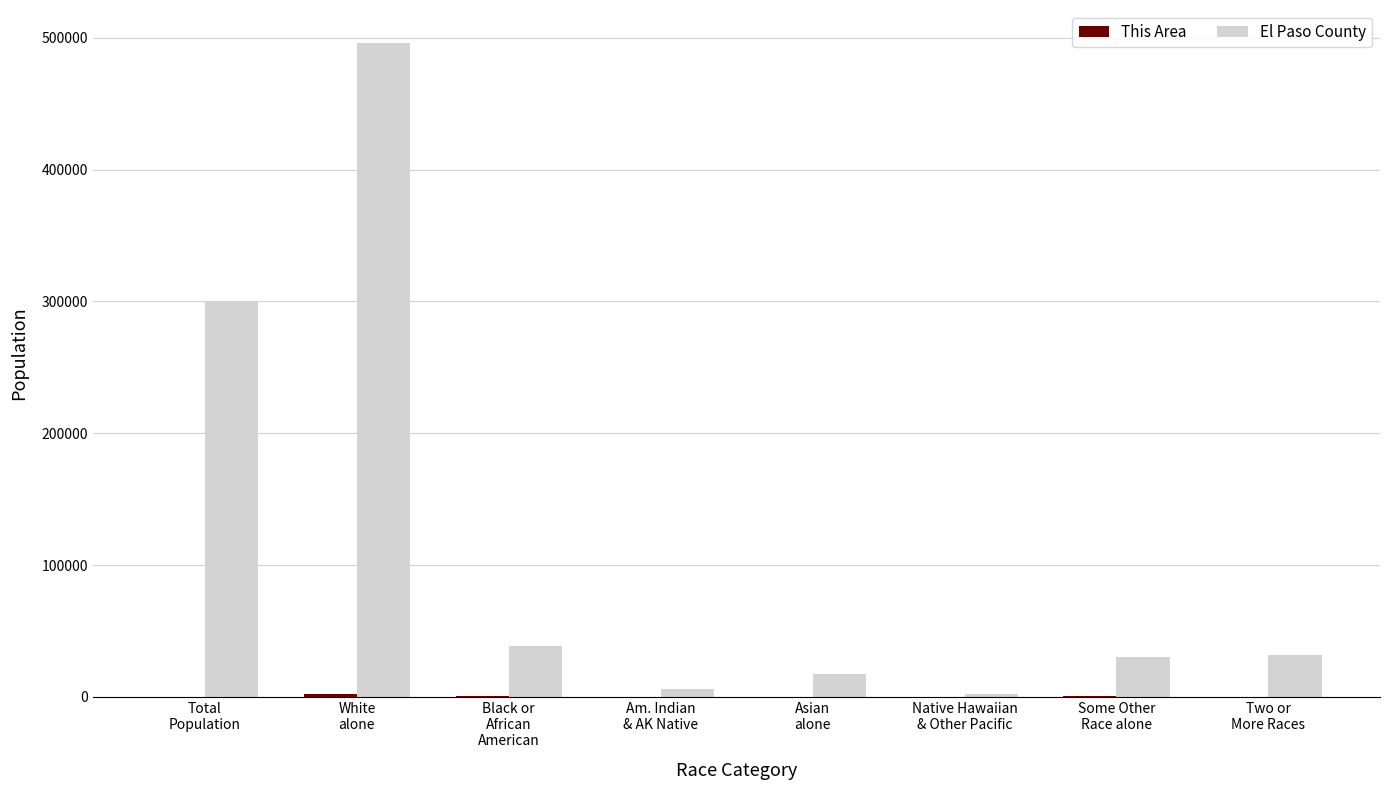

Where is El Paso County nearest to the value 249221?

Total
Population